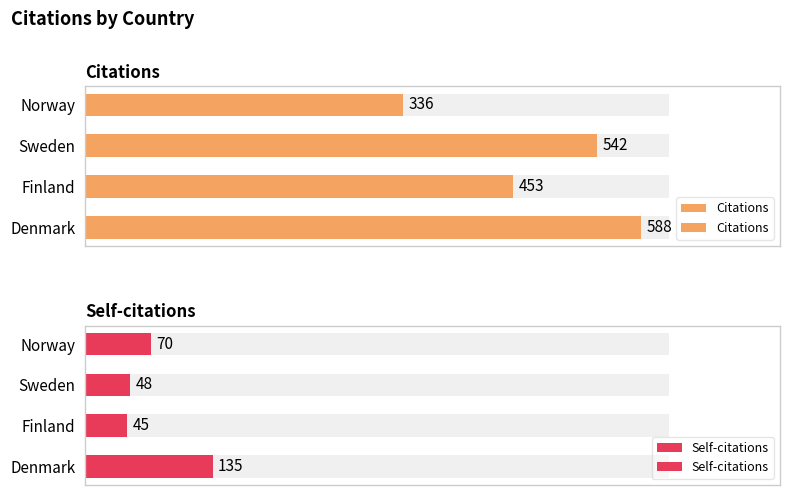

Reading right to left, what are all the values shown in this chart?

Citations: 336	542	453	588
Self-citations: 70	48	45	135